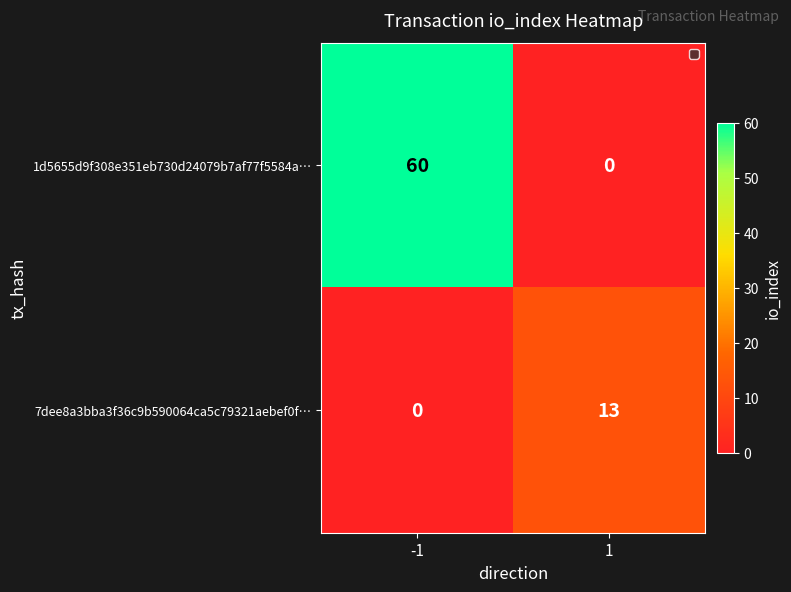

Is it true that 7dee8a3bba3f36c9b590064ca5c79321aebef0f… equals 6 at -1?

False